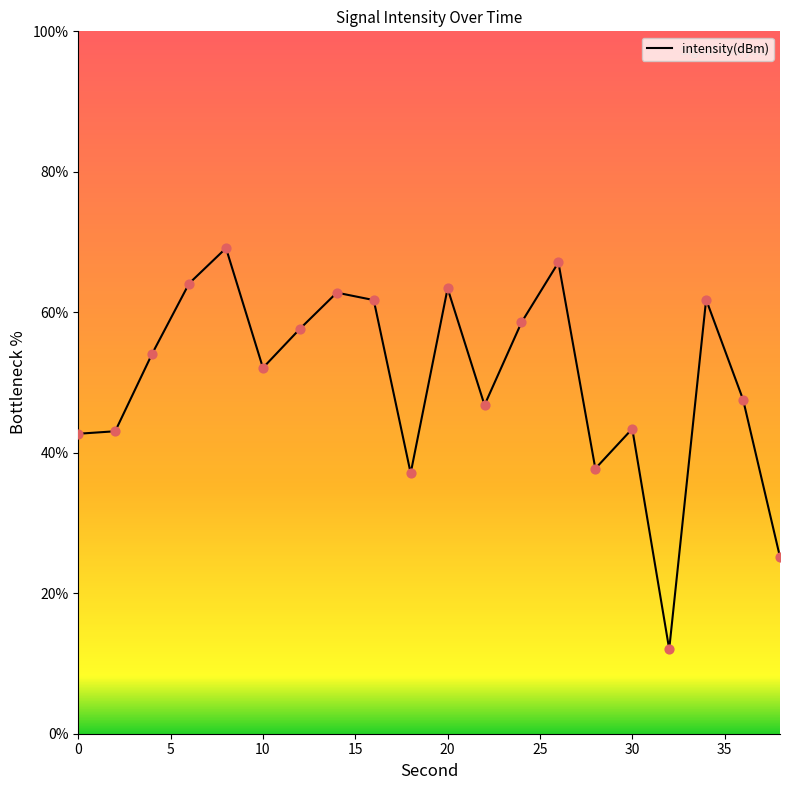

What is the difference between the maximum and minimum values?

57.1